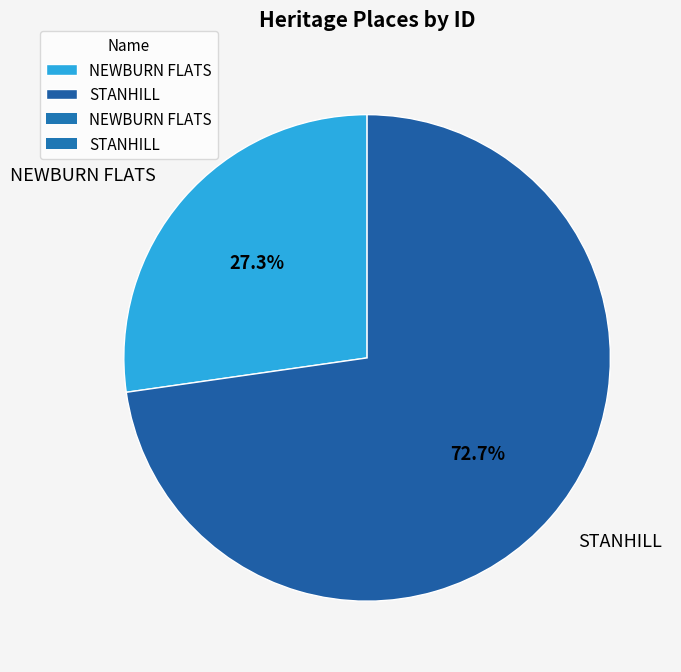

Rank the categories by value from lowest to highest.

NEWBURN FLATS, STANHILL